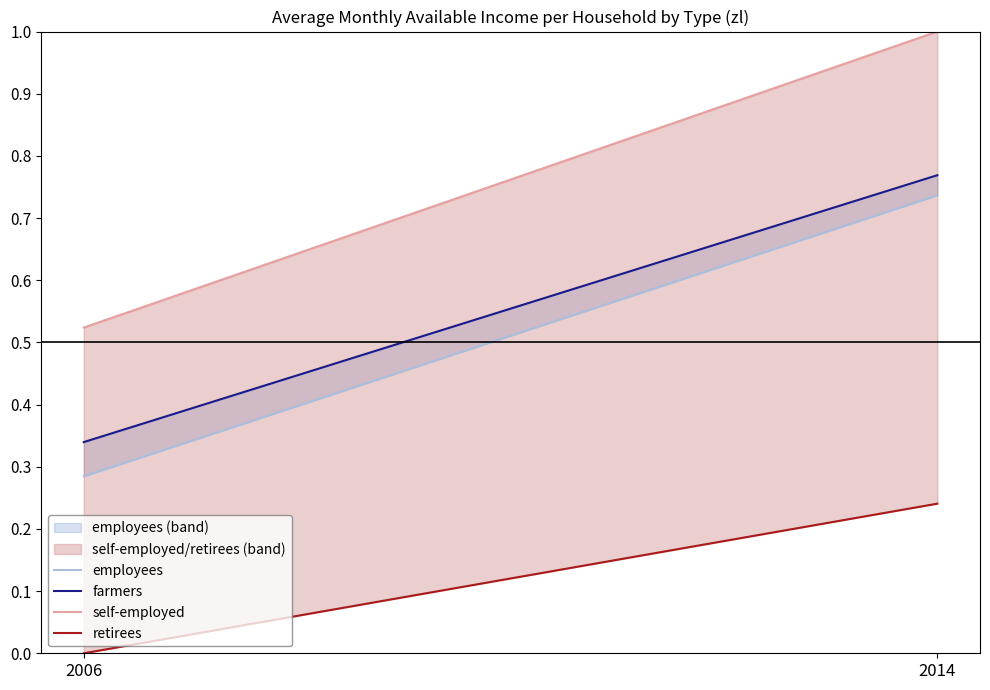

Reading left to right, list all the values displayed in this chart.

employees: 2006=0.3	2014=0.7
farmers: 2006=0.3	2014=0.8
self-employed: 2006=0.5	2014=1.0
retirees: 2006=0.0	2014=0.2